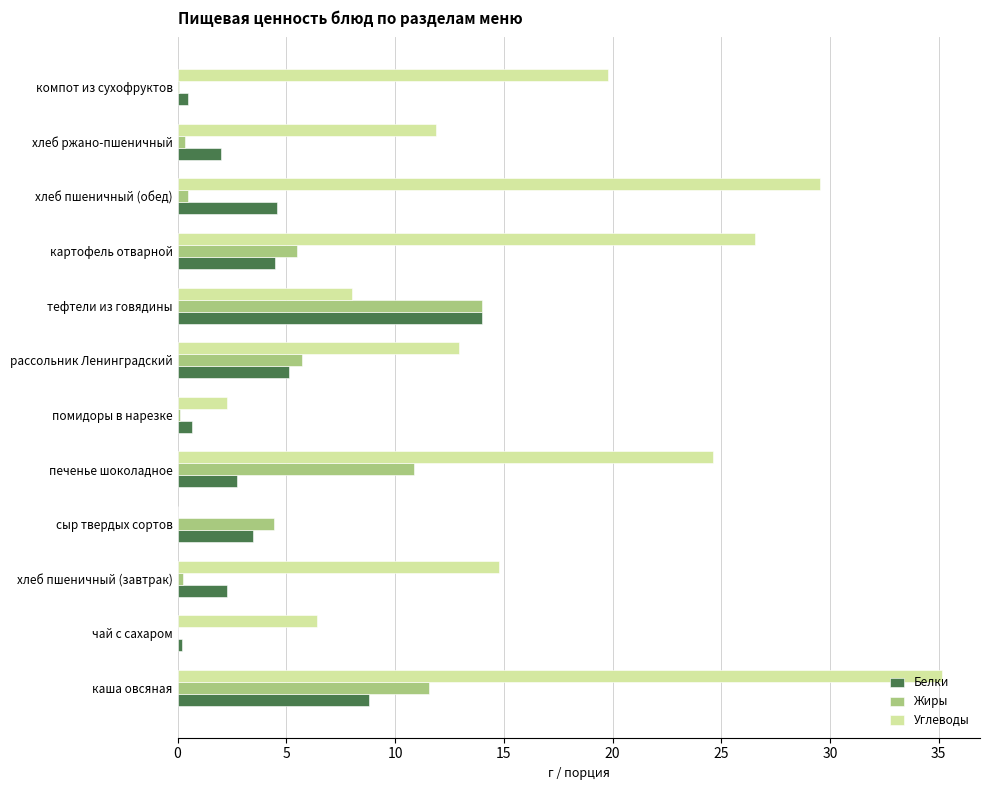

What is the sum of all Белки values?

48.8